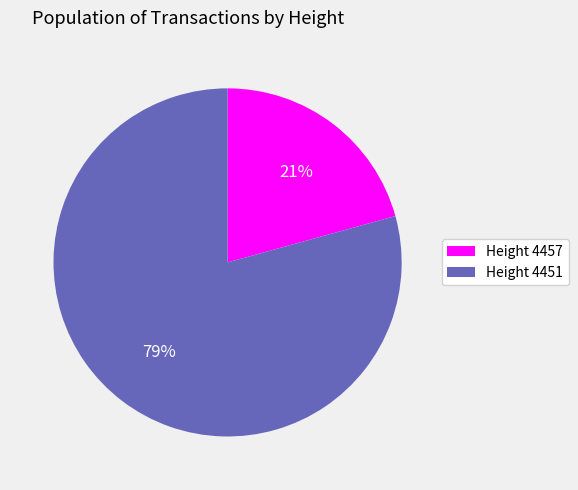

True or false: Height 4457 accounts for 21% of the total.

True